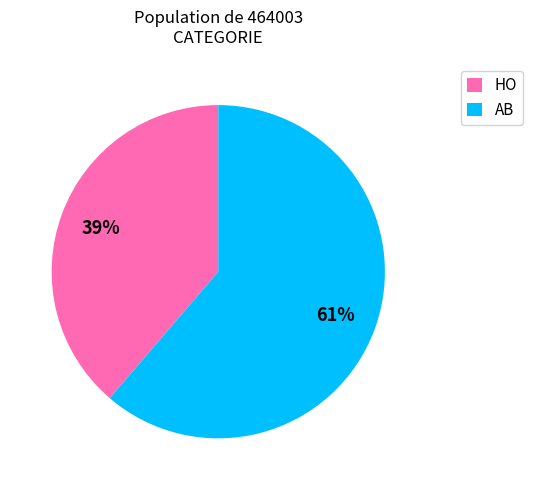

To the nearest percent, what is the combined percentage of HO and AB?

100%